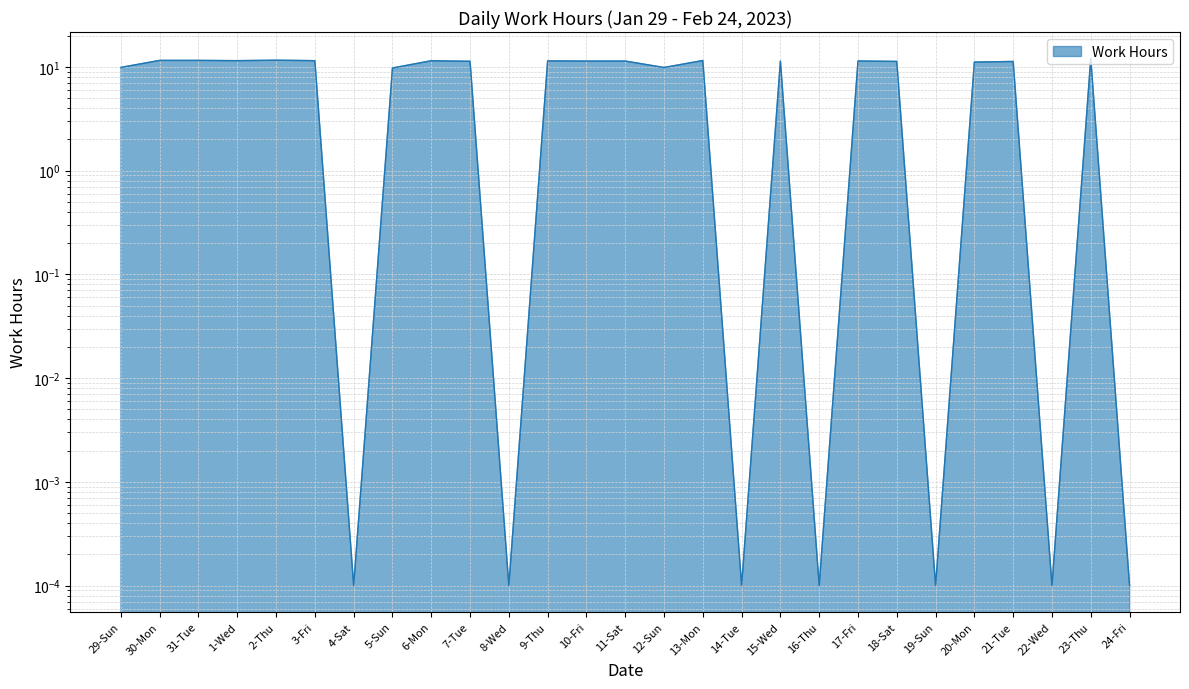

What is the change in value from 29-Sun to 30-Mon?

+1.7